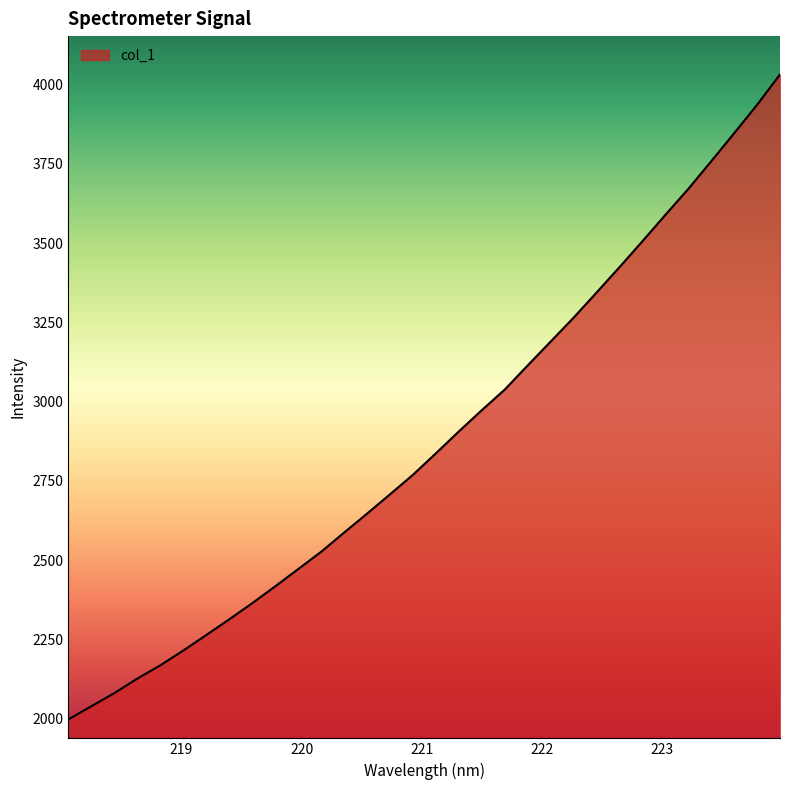

True or false: the data has more than 1 interior local peaks.

False